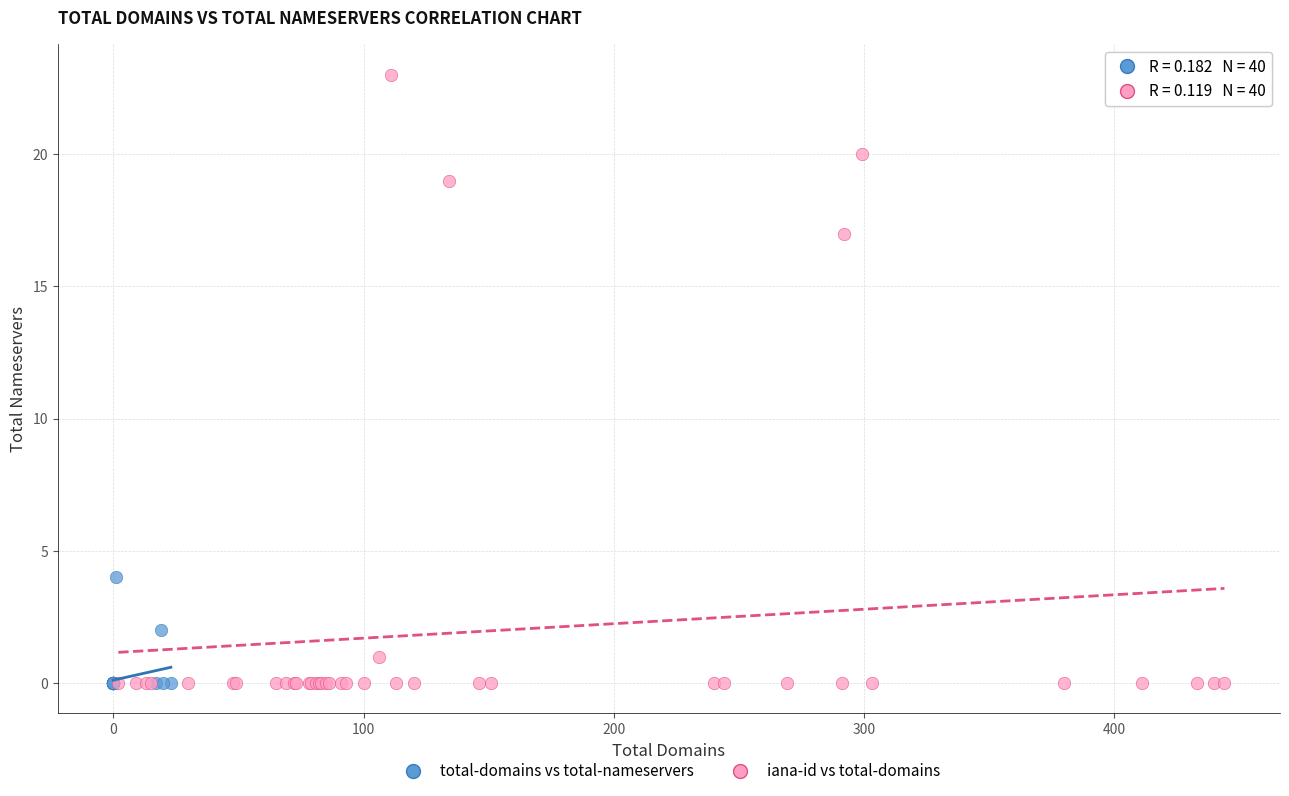

Which series contains the highest Y value?

iana-id vs total-domains